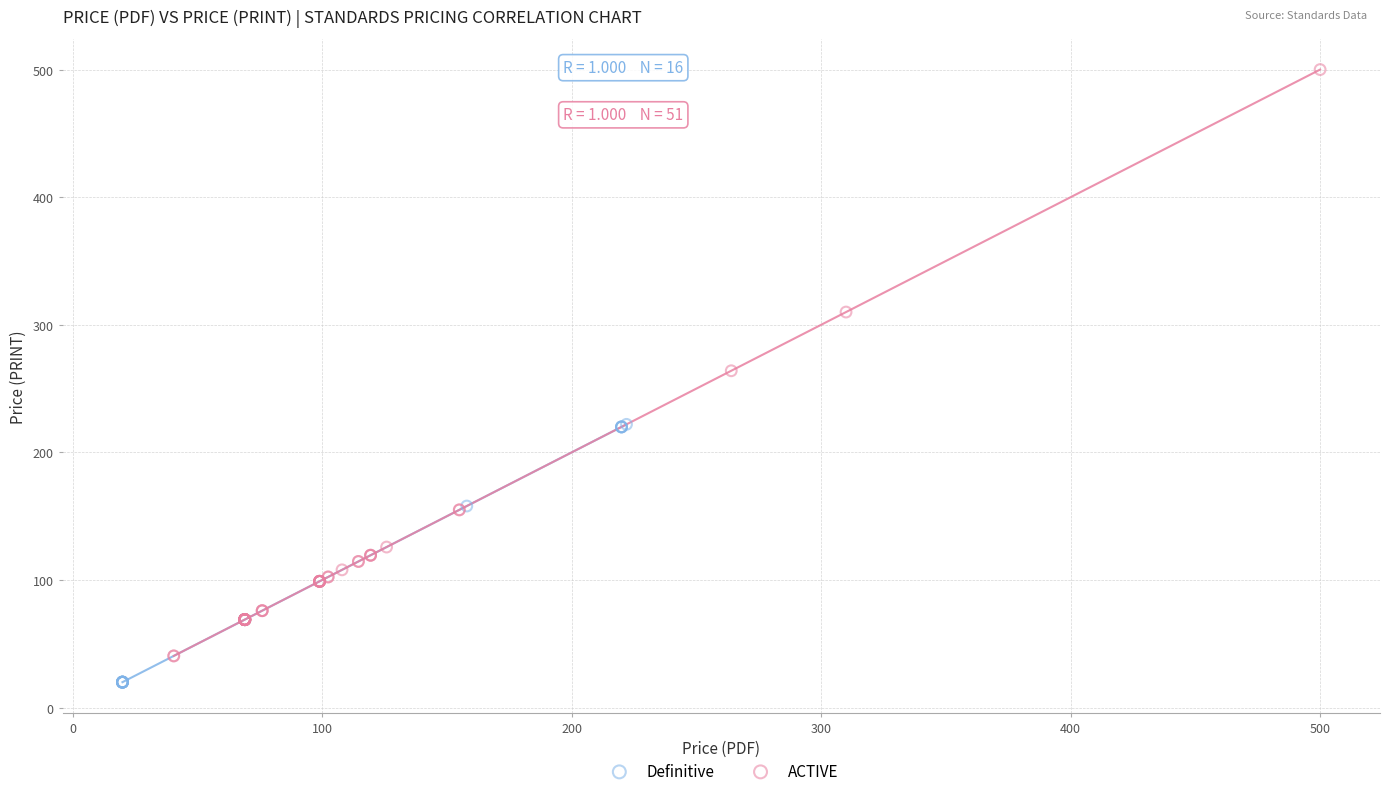

Which series reaches the maximum Y coordinate?

ACTIVE